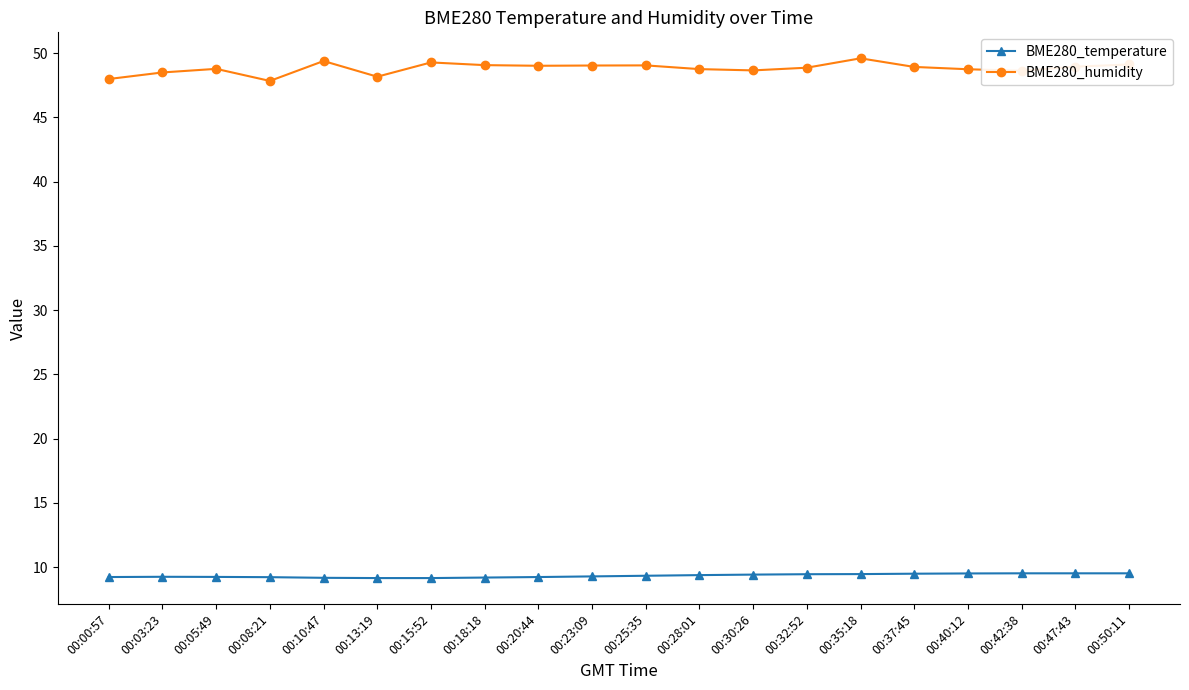

What are all the series names shown in the legend?

BME280_temperature, BME280_humidity